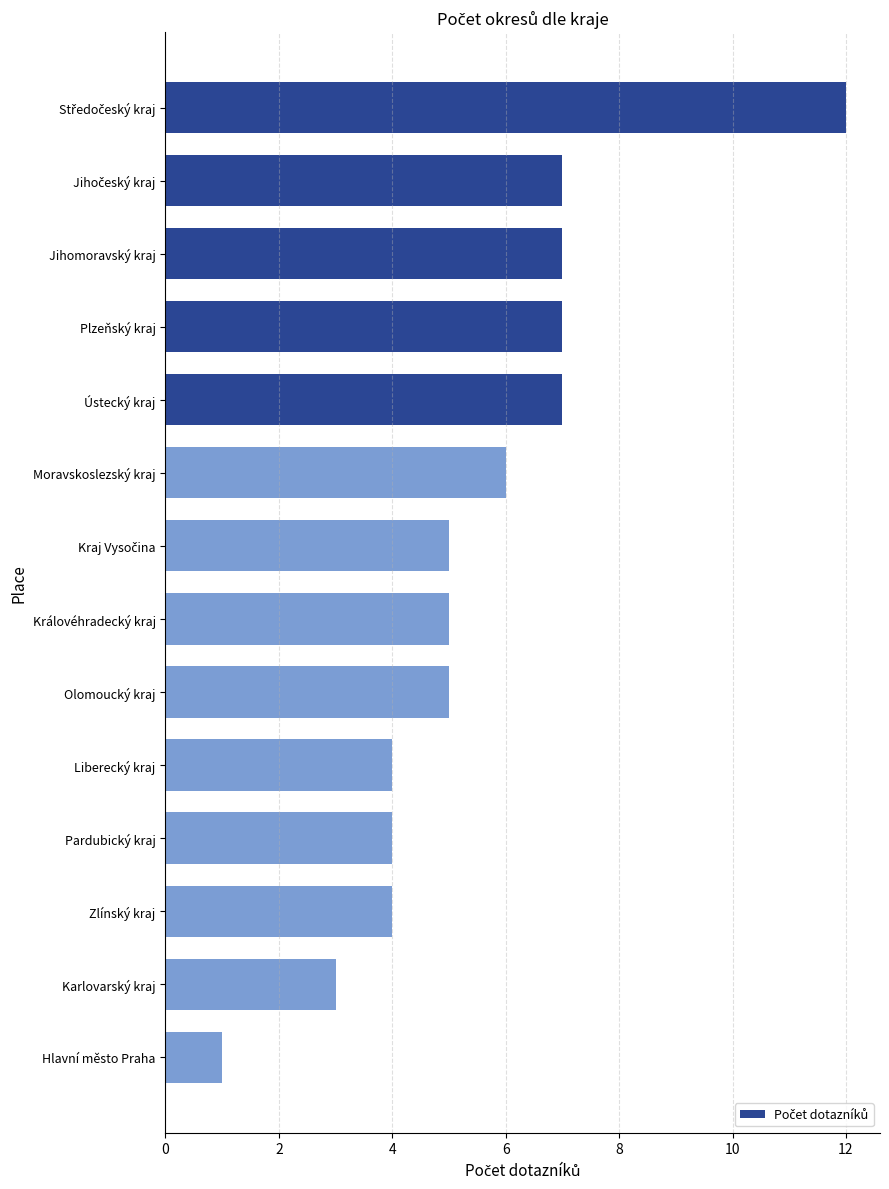

What is the average value?

6